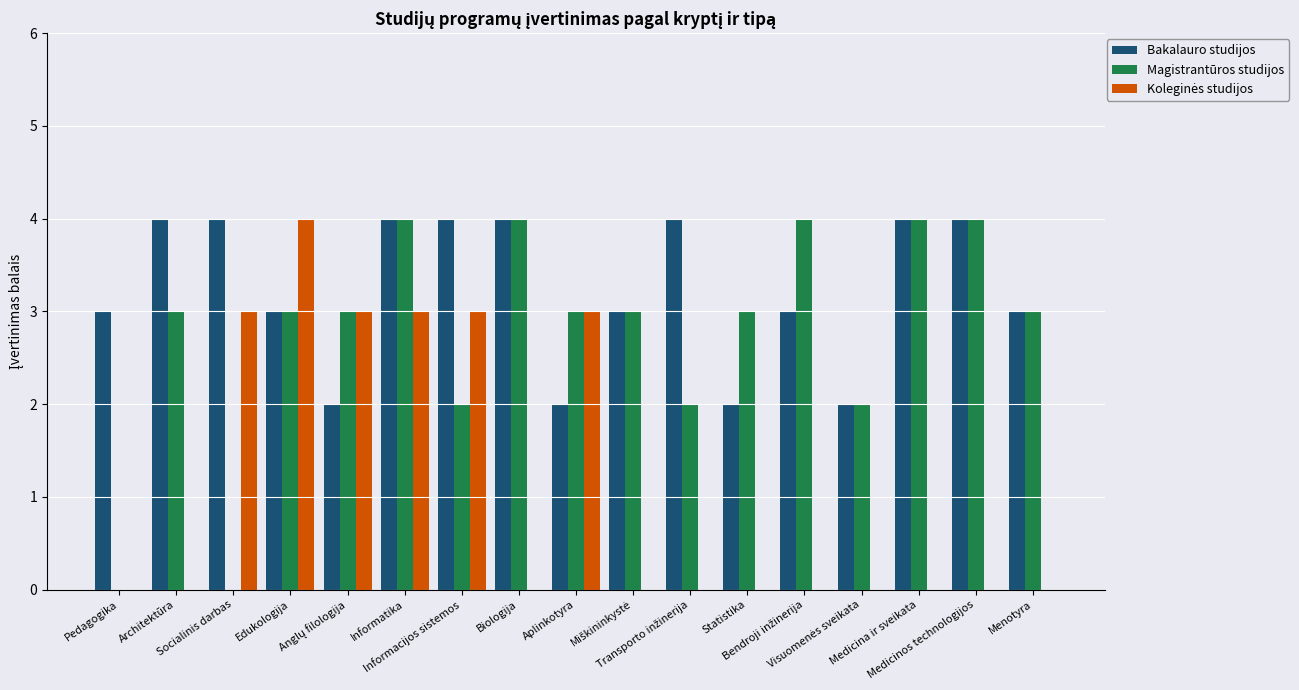

The value of Bakalauro studijos at Biologija is 4. True or false?

True